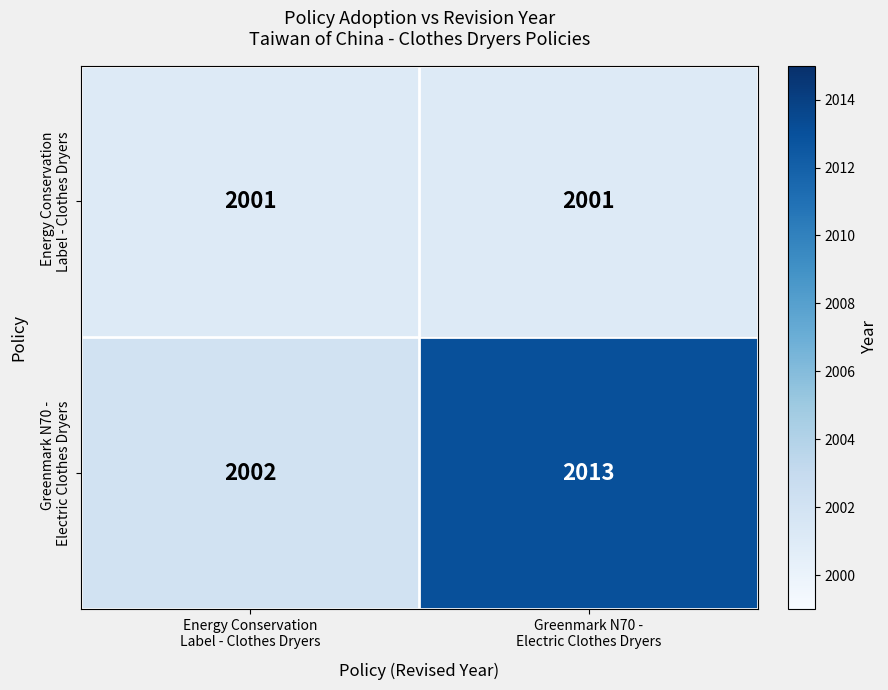

What is the smallest value displayed?

2001